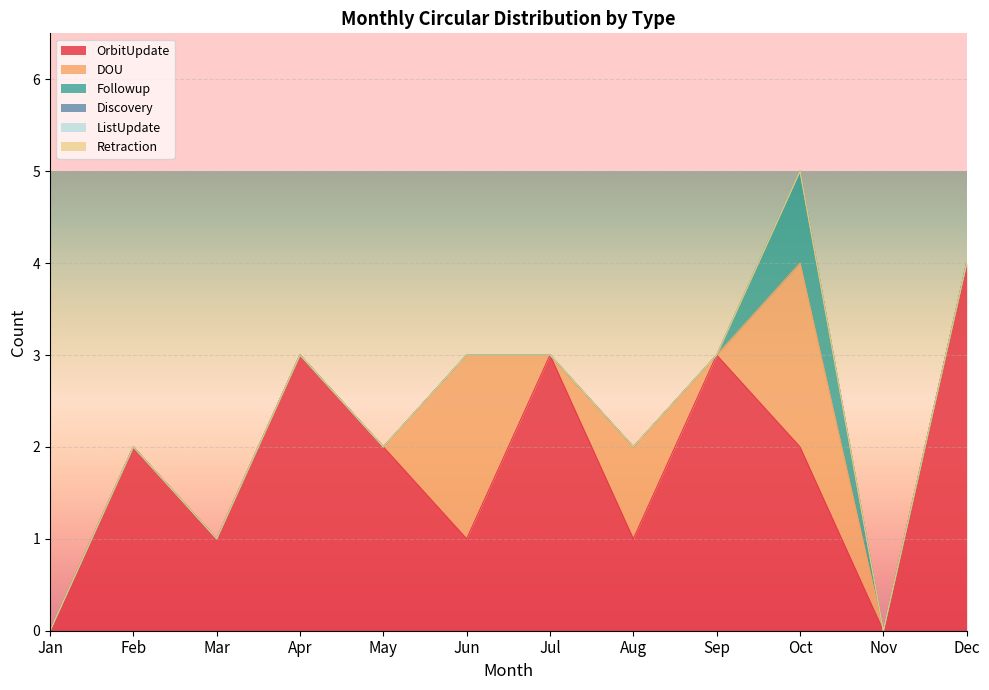

List the series in order of their peak value, highest first.

OrbitUpdate, DOU, Followup, Discovery, ListUpdate, Retraction